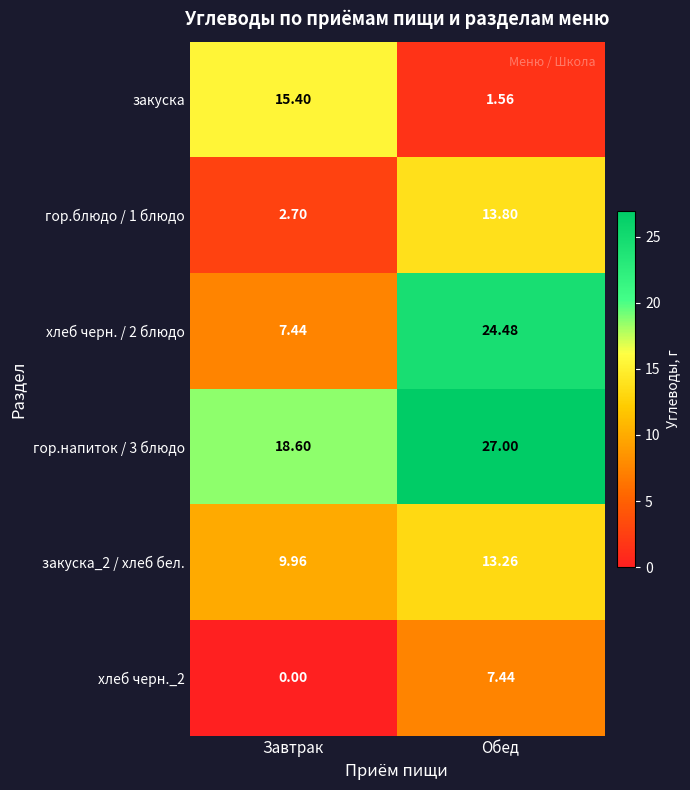

Which series has the largest range (max minus min)?

хлеб черн. / 2 блюдо